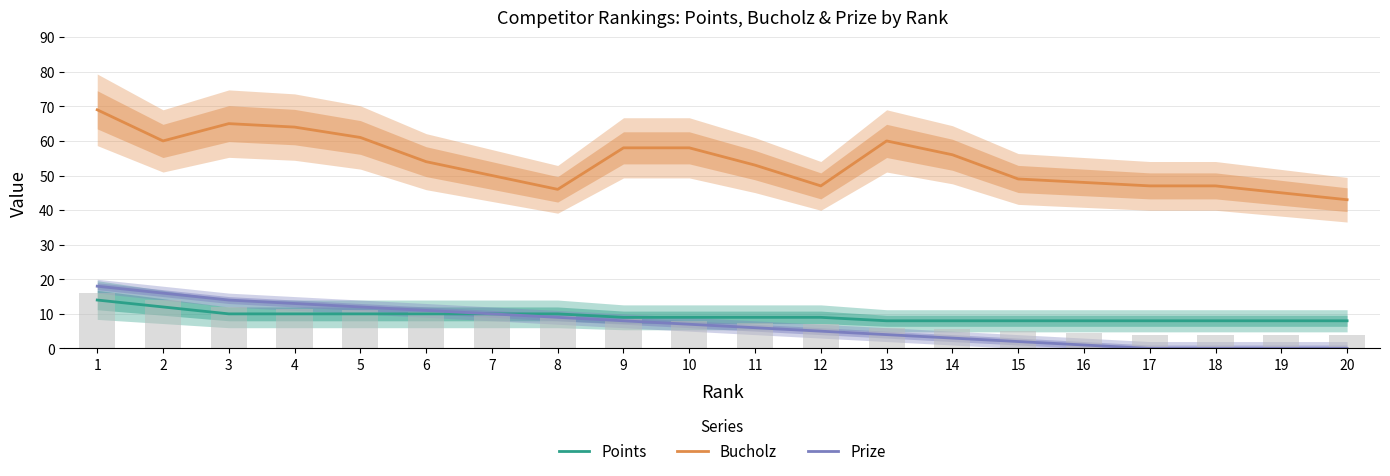

Reading right to left, transcribe all the data shown in this chart.

Points: 20=8	19=8	18=8	17=8	16=8	15=8	14=8	13=8	12=9	11=9	10=9	9=9	8=10	7=10	6=10	5=10	4=10	3=10	2=12	1=14
Bucholz: 20=43	19=45	18=47	17=47	16=48	15=49	14=56	13=60	12=47	11=53	10=58	9=58	8=46	7=50	6=54	5=61	4=64	3=65	2=60	1=69
Prize: 20=0	19=0	18=0	17=0	16=1	15=2	14=3	13=4	12=5	11=6	10=7	9=8	8=9	7=10	6=11	5=12	4=13	3=14	2=16	1=18